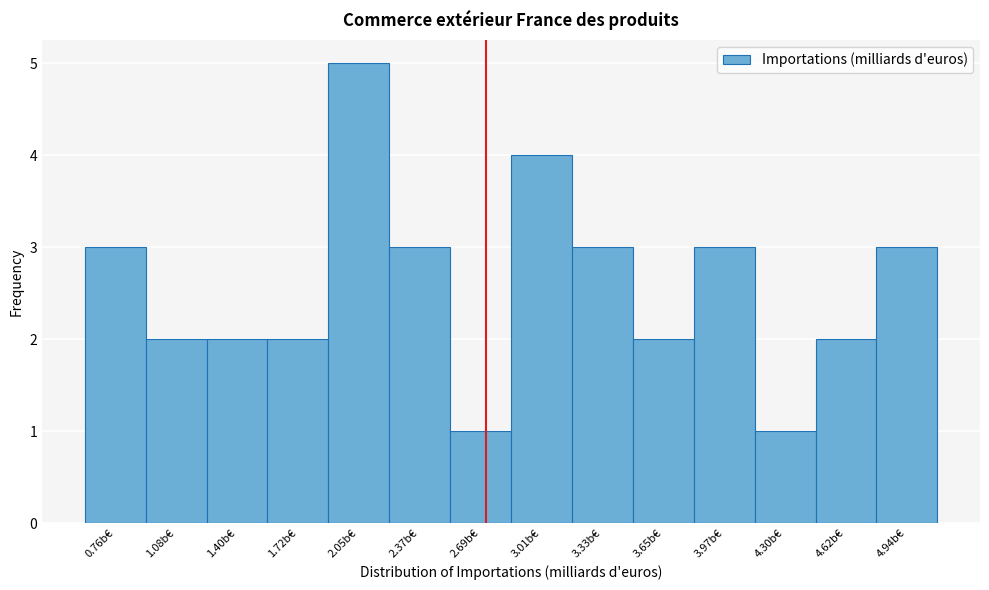

Reading left to right, extract all data points from this chart.

0.76b€=3	1.08b€=2	1.40b€=2	1.72b€=2	2.05b€=5	2.37b€=3	2.69b€=1	3.01b€=4	3.33b€=3	3.65b€=2	3.97b€=3	4.30b€=1	4.62b€=2	4.94b€=3